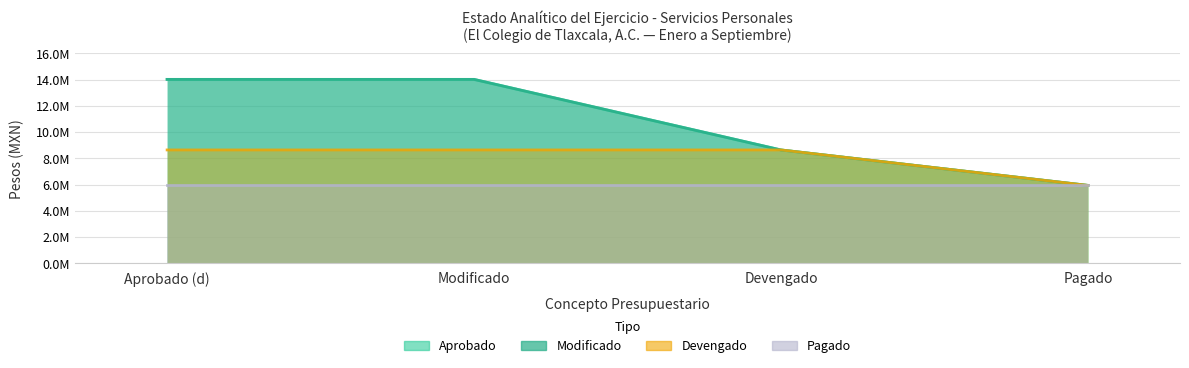

True or false: Modificado and Devengado intersect in this chart.

False